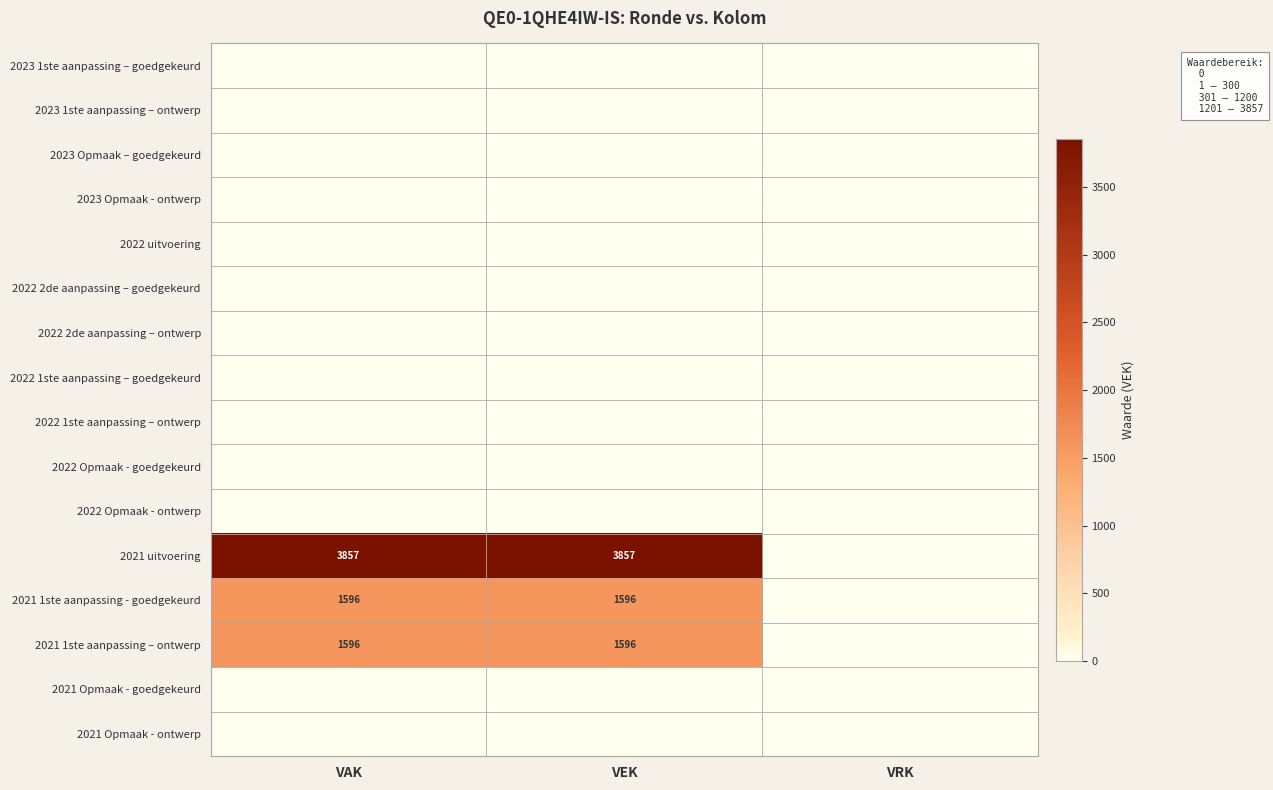

The 2021 1ste aanpassing – ontwerp series shows 606 at VAK. True or false?

False